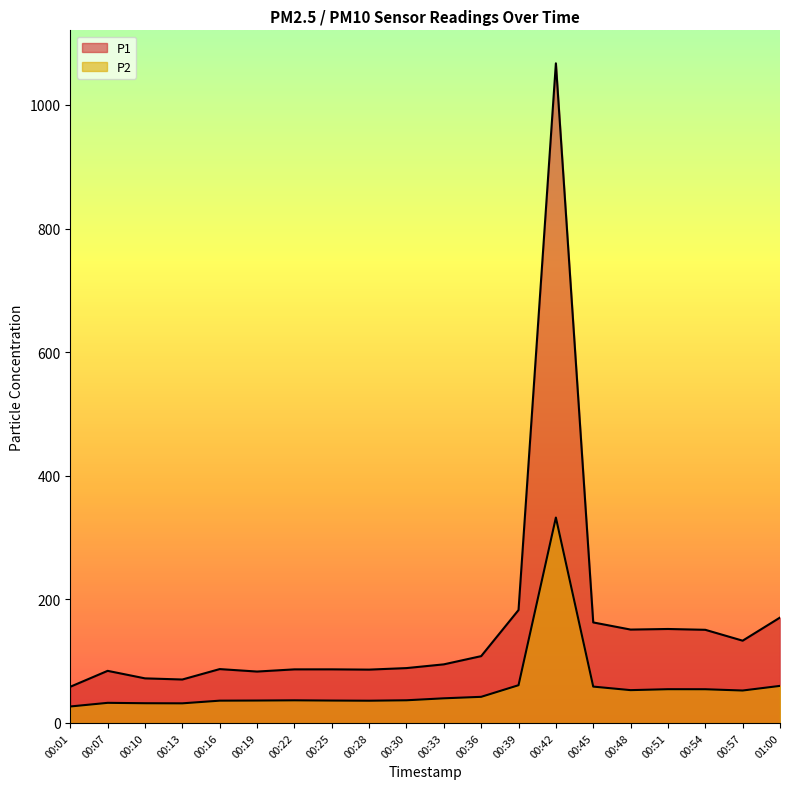

What is the difference between the second highest and second lowest values in the P2 series?

29.3